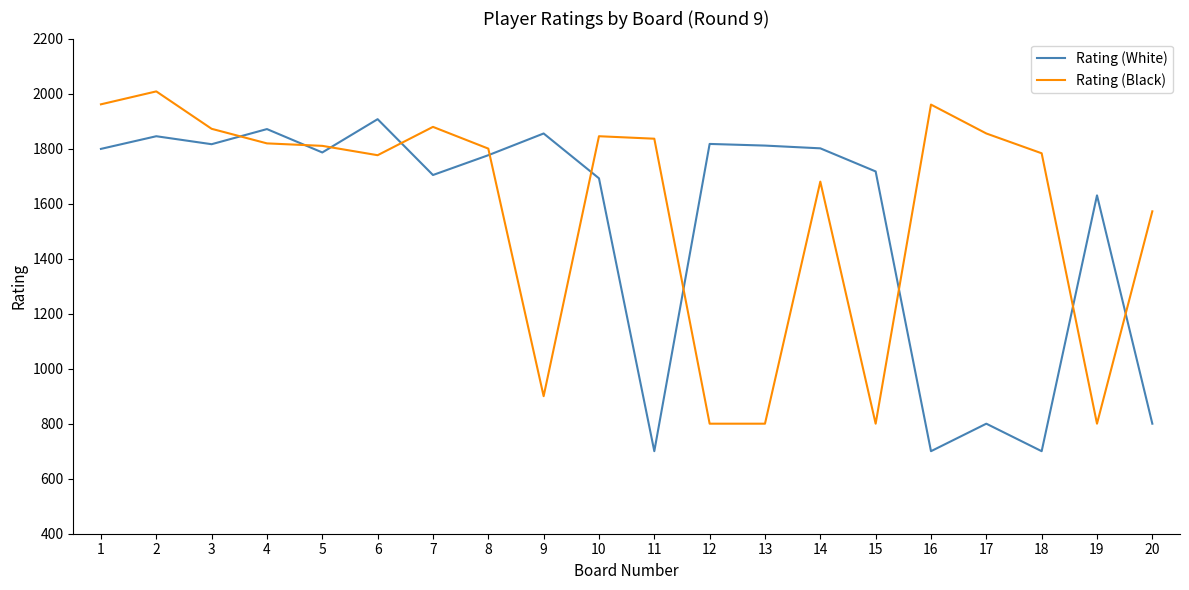

How many intersections are there between Rating (Black) and Rating (White)?

10